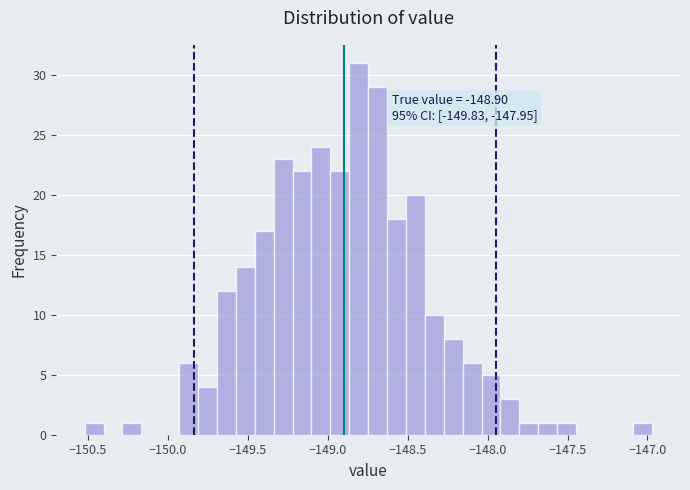

Around what value on the x-axis is the tallest bar? Give the approximate position of its centre, as read against the axis.

-148.80